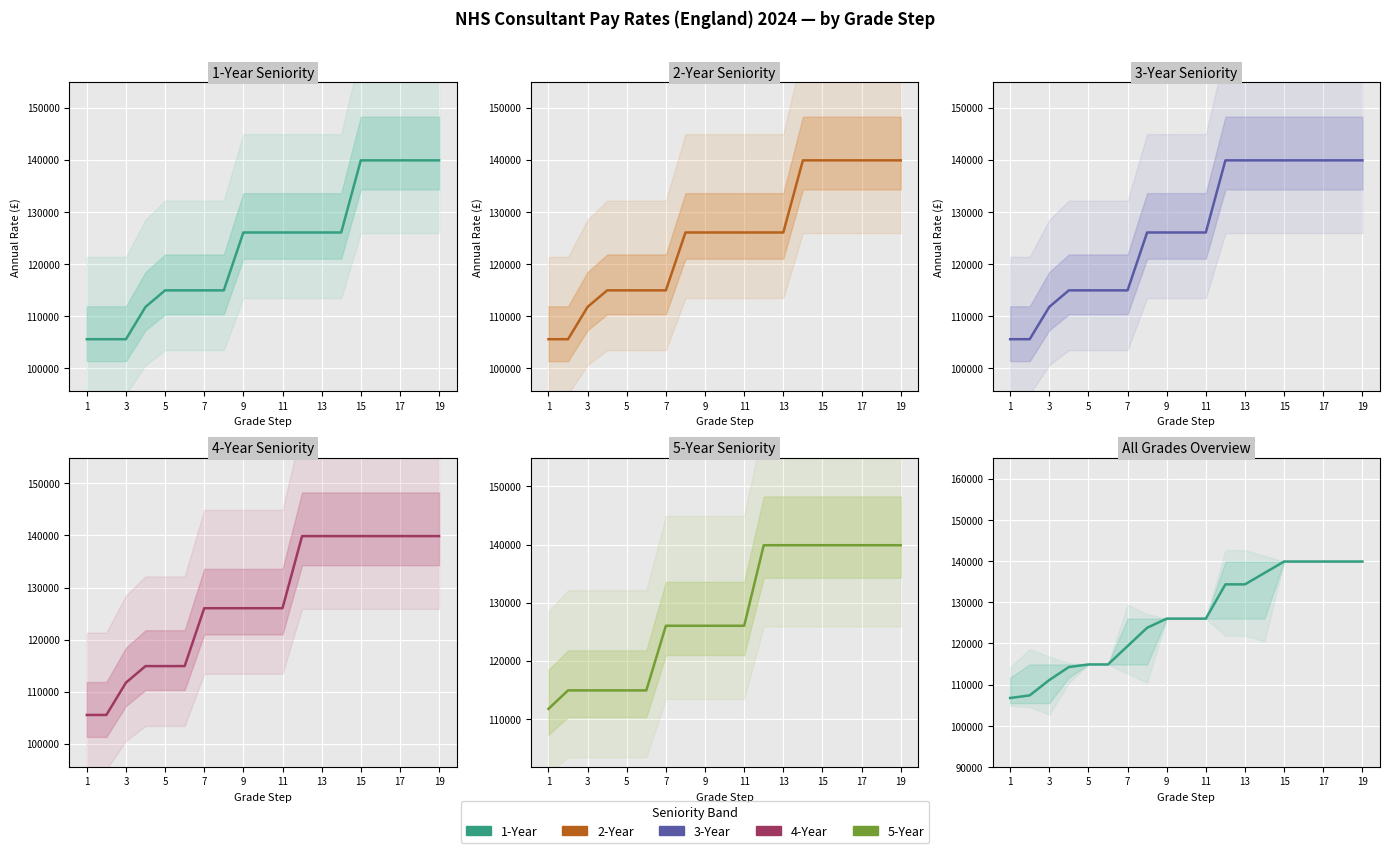

Which series has the largest range (max minus min)?

1-year